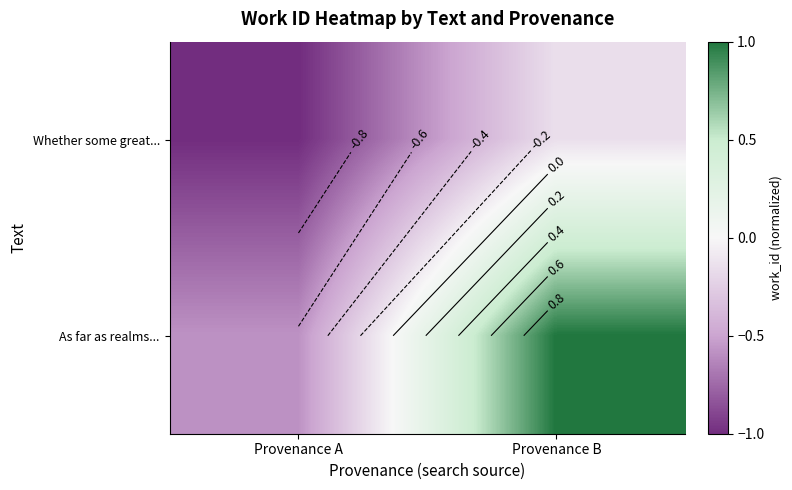

Rank the categories by Whether some great... value from highest to lowest.

Provenance B, Provenance A